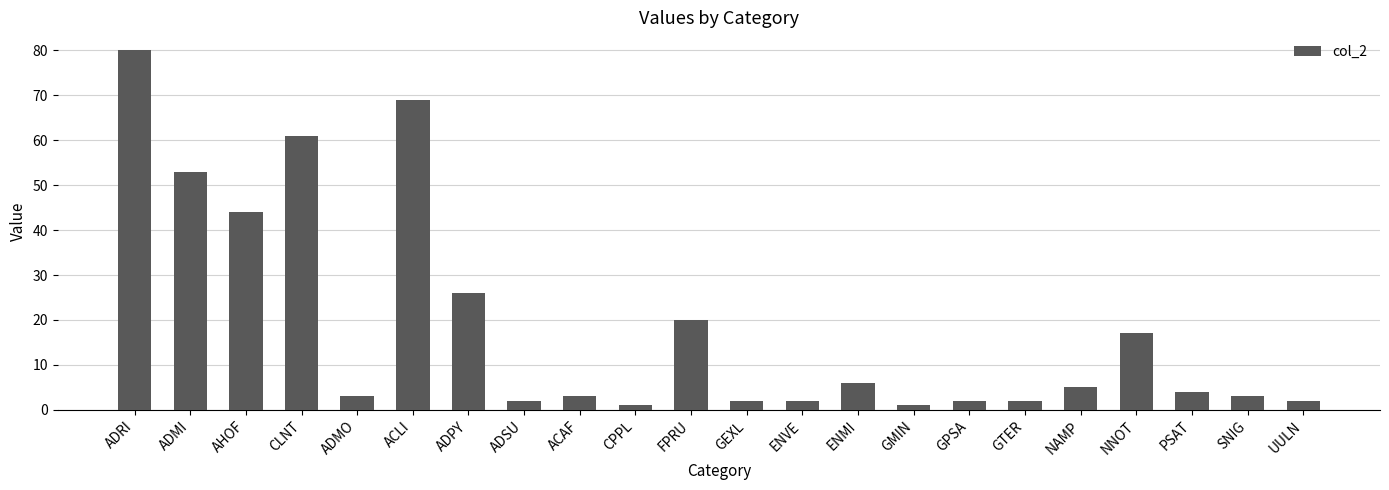

At which category does the chart reach its peak across all series?

ADRI